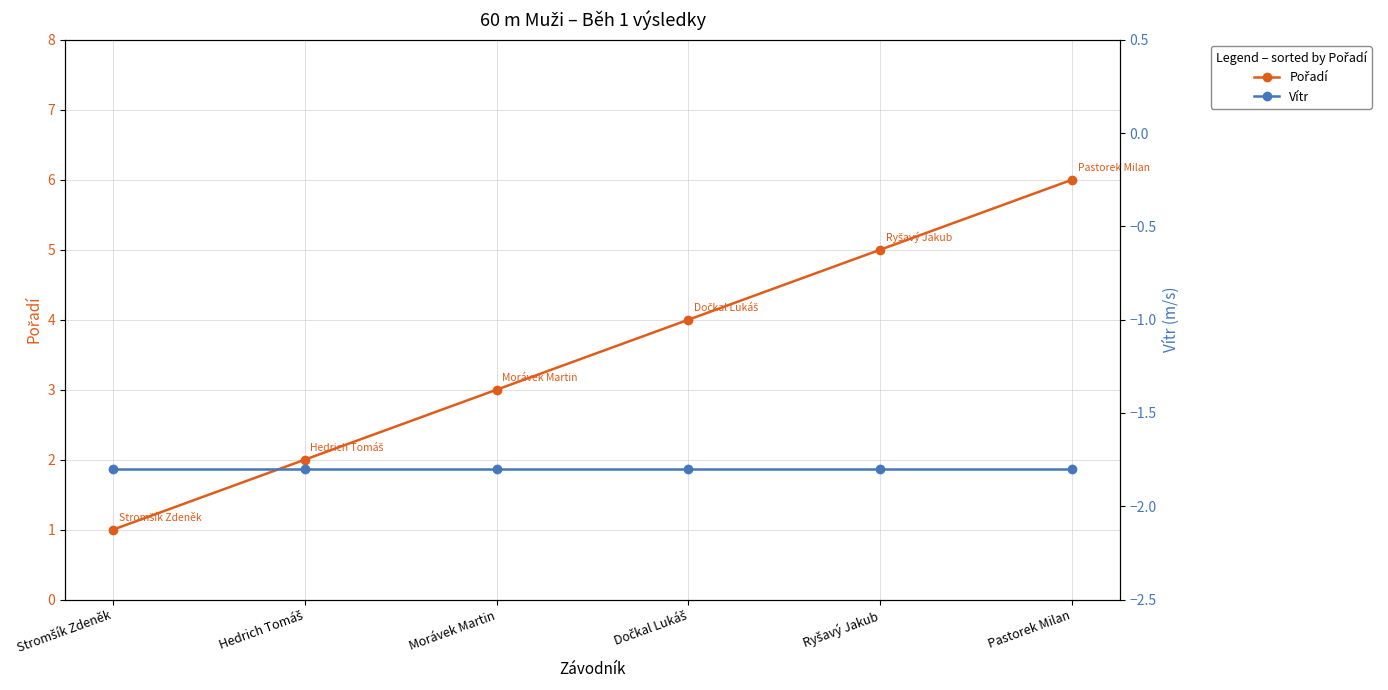

Which series has the largest total across all categories?

Pořadí